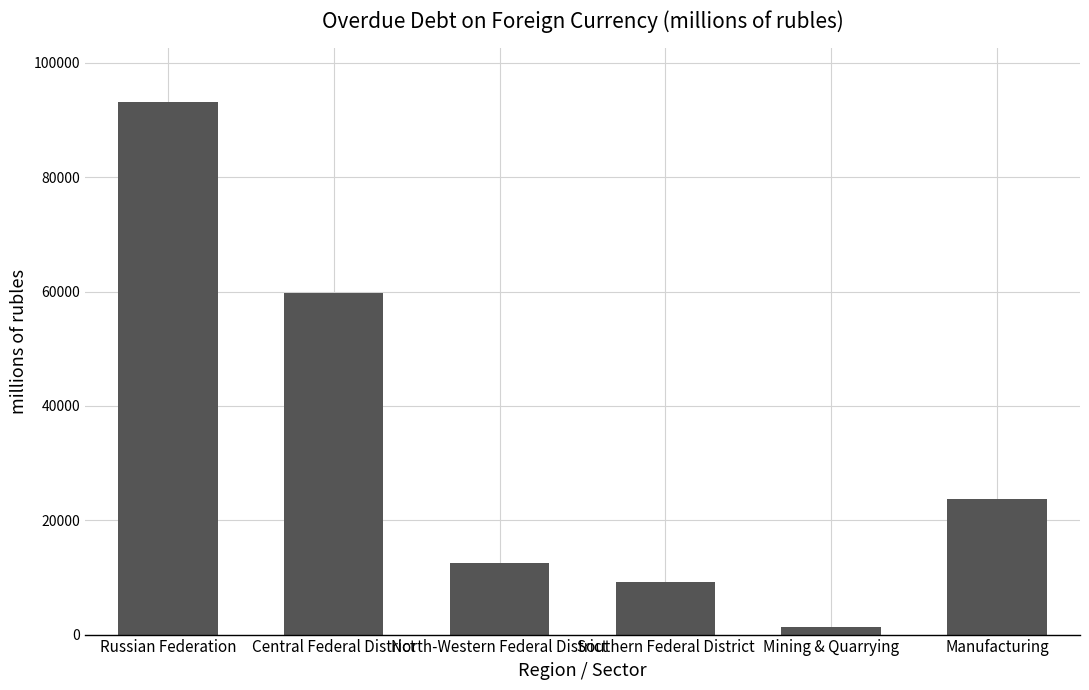

What is the change in value from North-Western Federal District to Manufacturing?

+11259